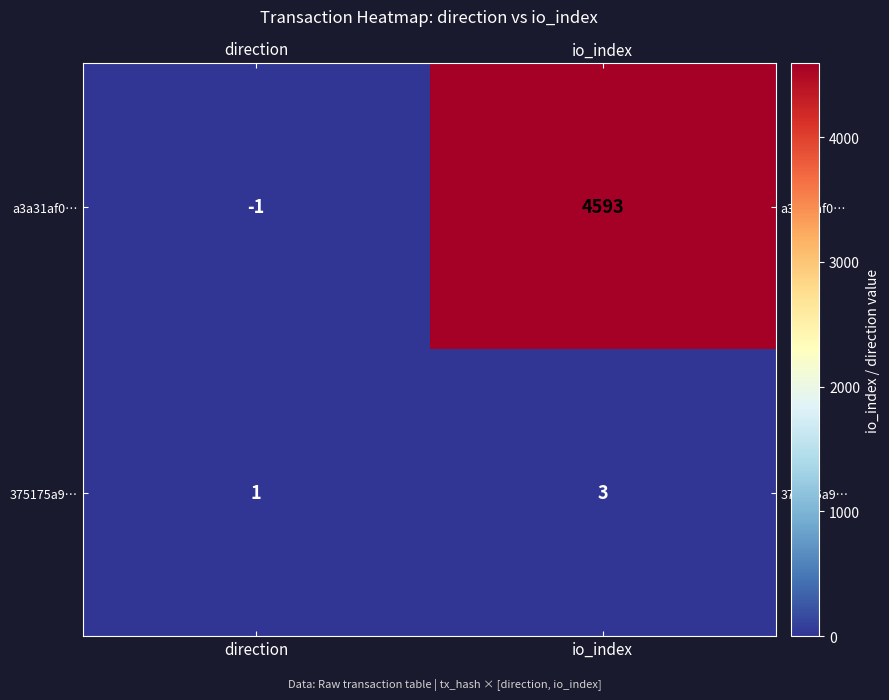

Which series has the largest range (max minus min)?

a3a31af0…